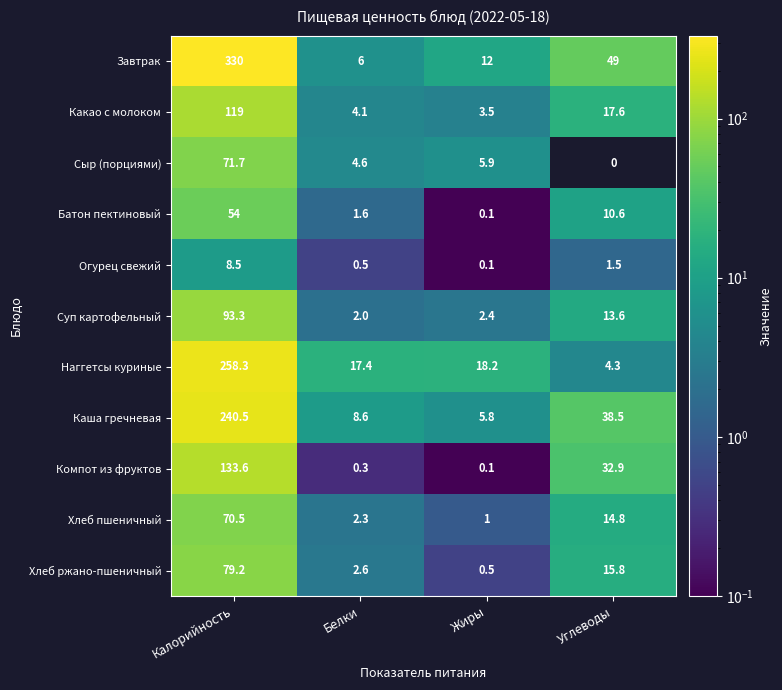

Is the value of Суп картофельный at Белки greater than the value of Хлеб пшеничный at Жиры?

Yes